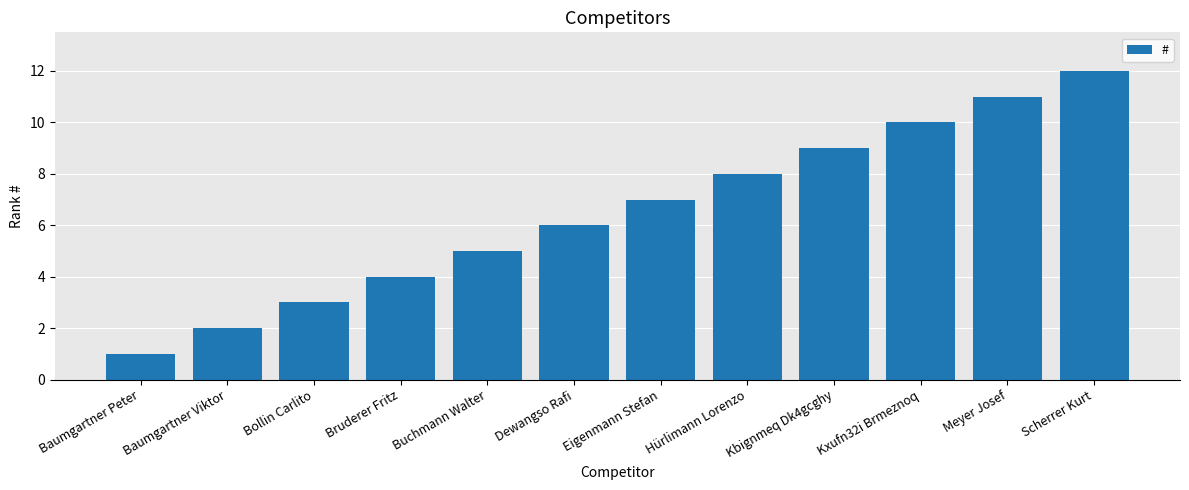

How many data points does each series have?

12